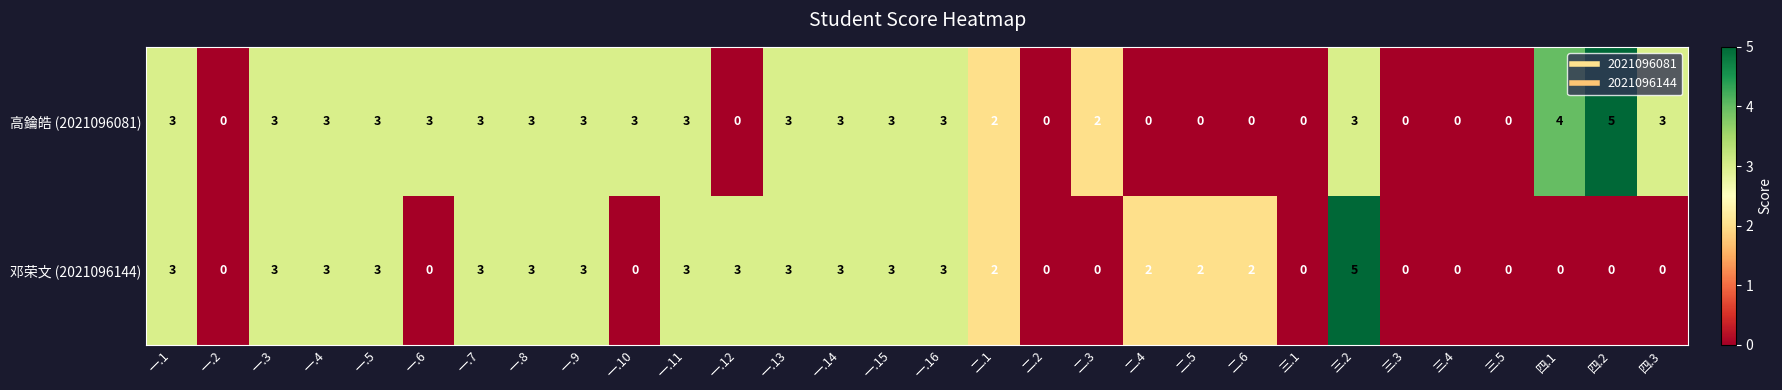

Which series changed the most between 一.3 and 四.1?

邓荣文 (2021096144)